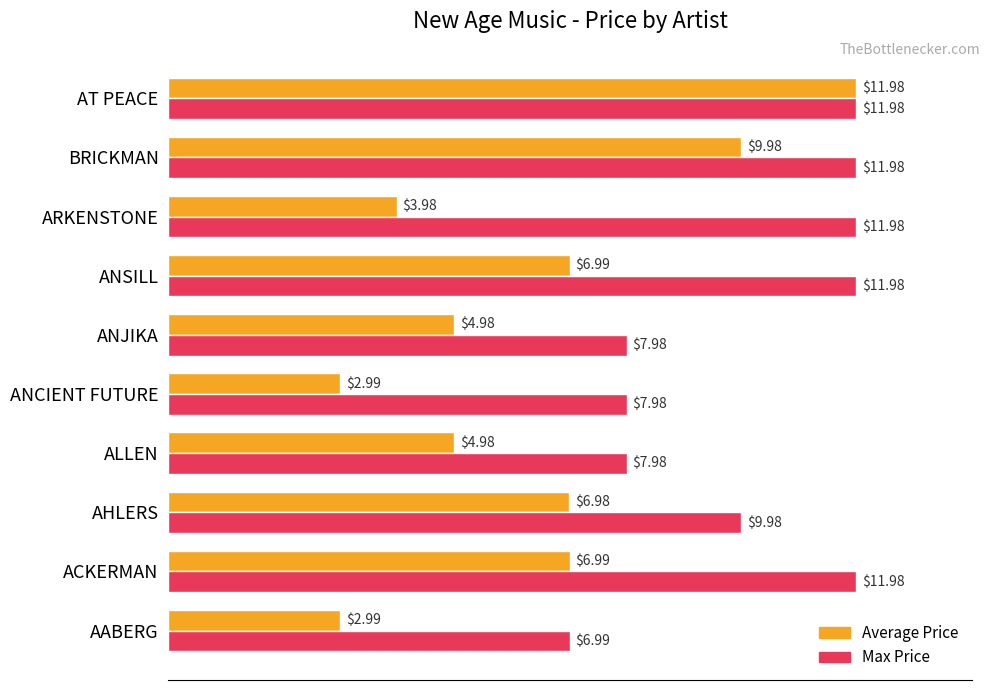

What is the difference between the maximum and minimum values in the Max Price series?

5.0